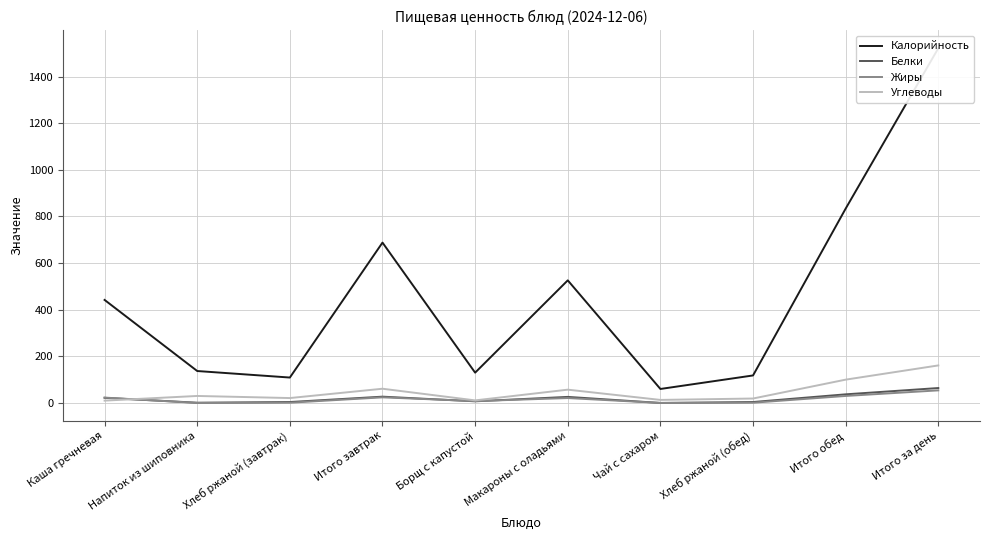

Reading left to right, extract all data points from this chart.

Калорийность: 442	137	109	688	130	526	60	118	834	1522
Белки: 22	1	4	27	7	26	0	4	37	64
Жиры: 23	0	1	24	8	21	0	1	30	54
Углеводы: 10	30	21	61	11	57	13	19	100	161